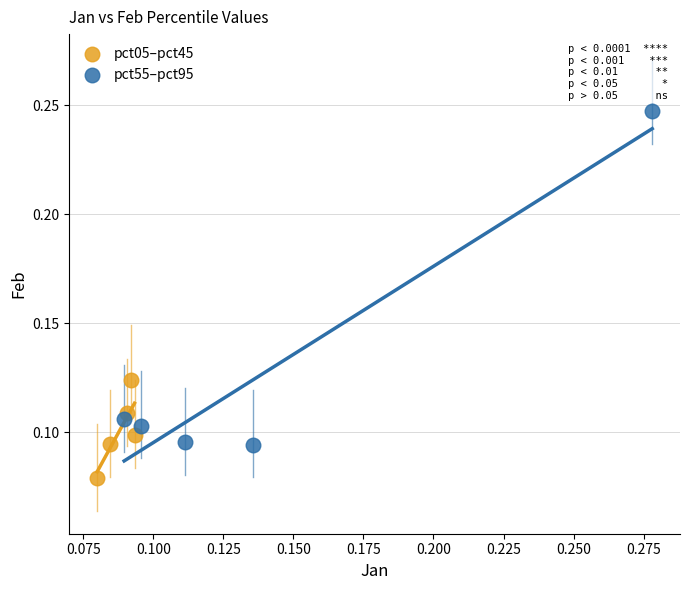

Which series has the largest Y range (max minus min)?

pct55–pct95